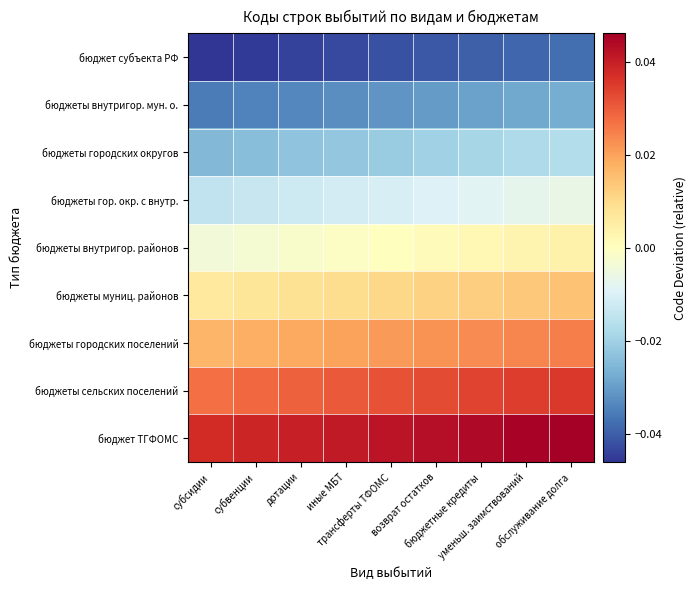

Which label corresponds to the largest value in the chart?

обслуживание долга